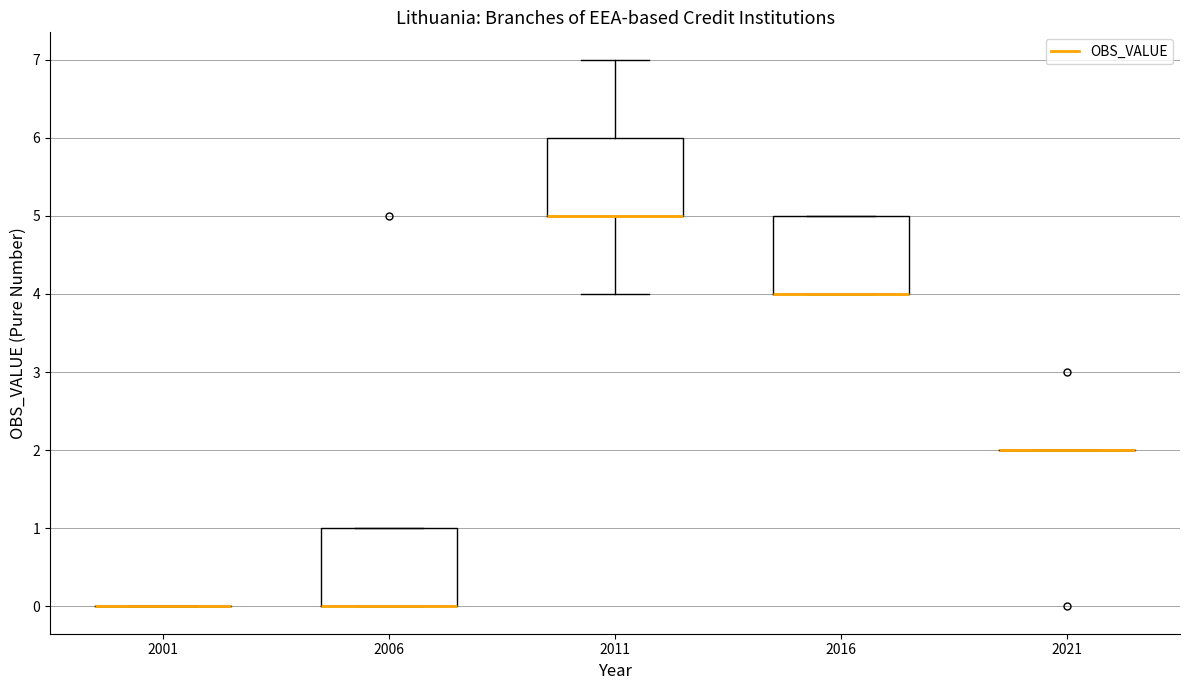

Reading left to right, transcribe this box plot: for each box, give where its median line is, the range the box spans, and where its two whiskers end, as read against the y-axis. The values are not printed on the chart, so give them approximately, as read against the axis.

2001: box collapsed to a line at 0, whiskers 0 to 0
2006: median 0 (drawn on the box's lower edge), box 0 to 1, whiskers 0 to 1
2011: median 5 (drawn on the box's lower edge), box 5 to 6, whiskers 4 to 7
2016: median 4 (drawn on the box's lower edge), box 4 to 5, whiskers 4 to 5
2021: box collapsed to a line at 2, whiskers 2 to 2